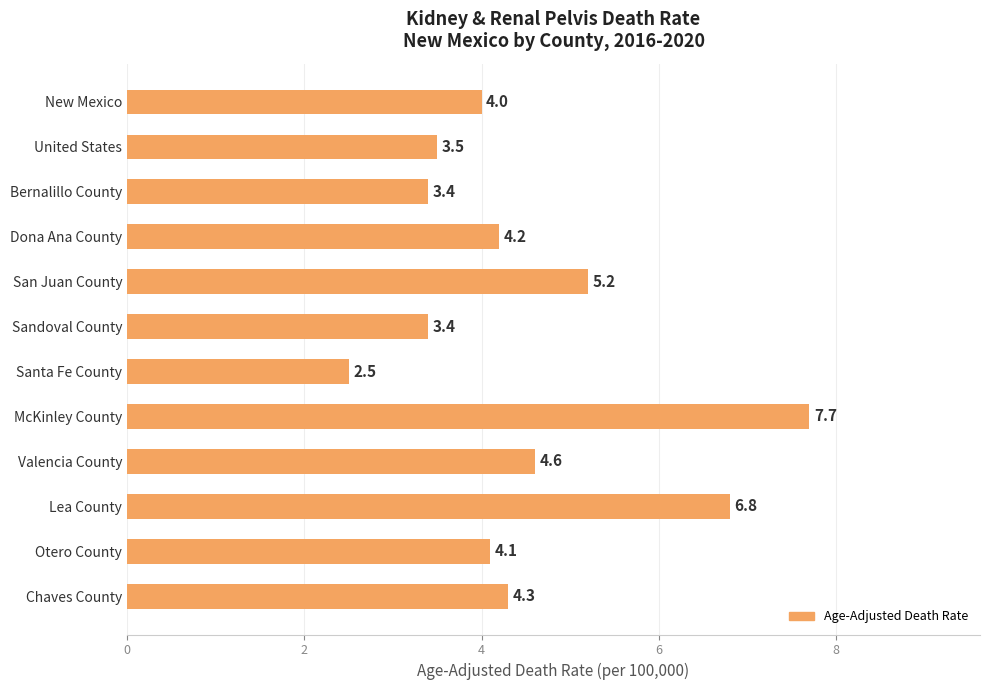

What is the ratio of the value at Valencia County to the value at Chaves County?

1.1